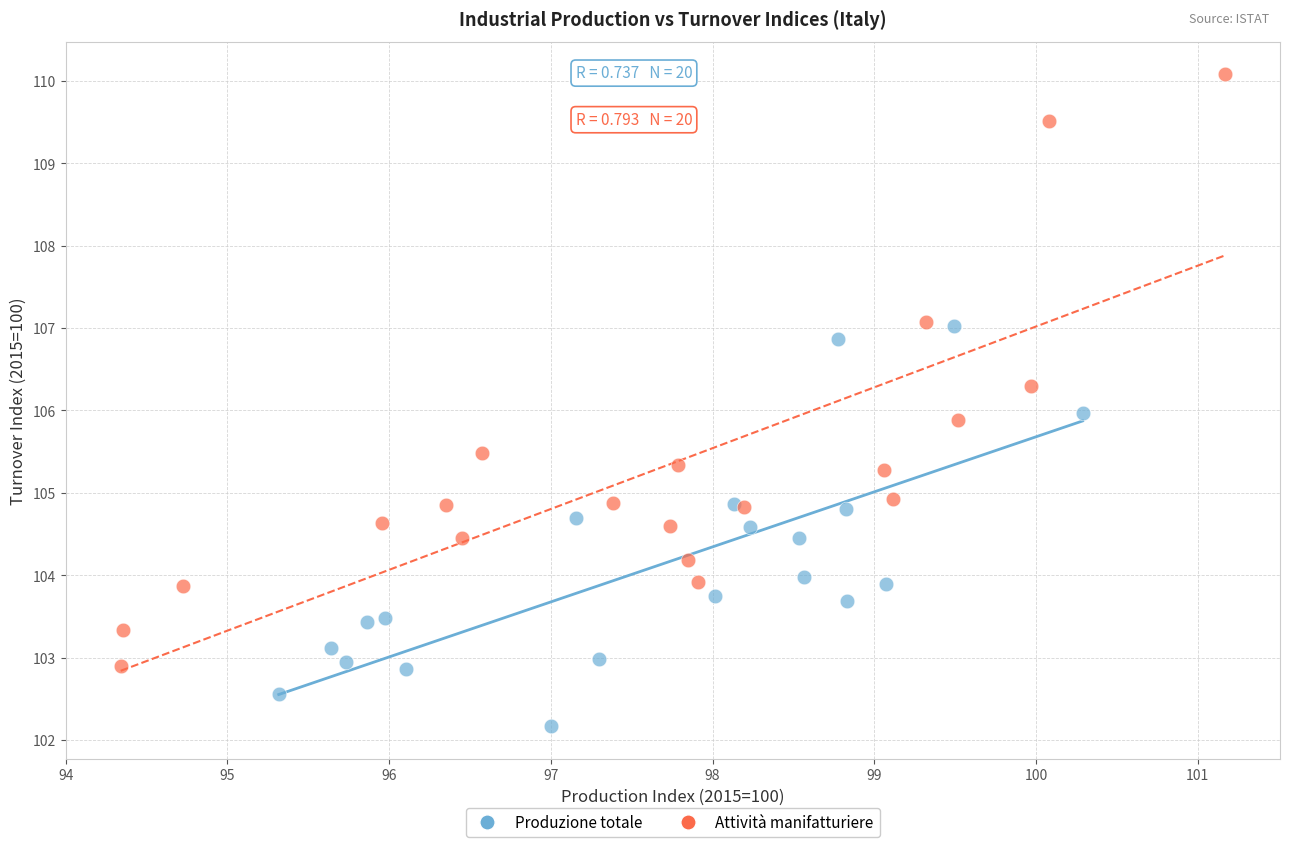

Which series contains the lowest Y value?

Produzione totale